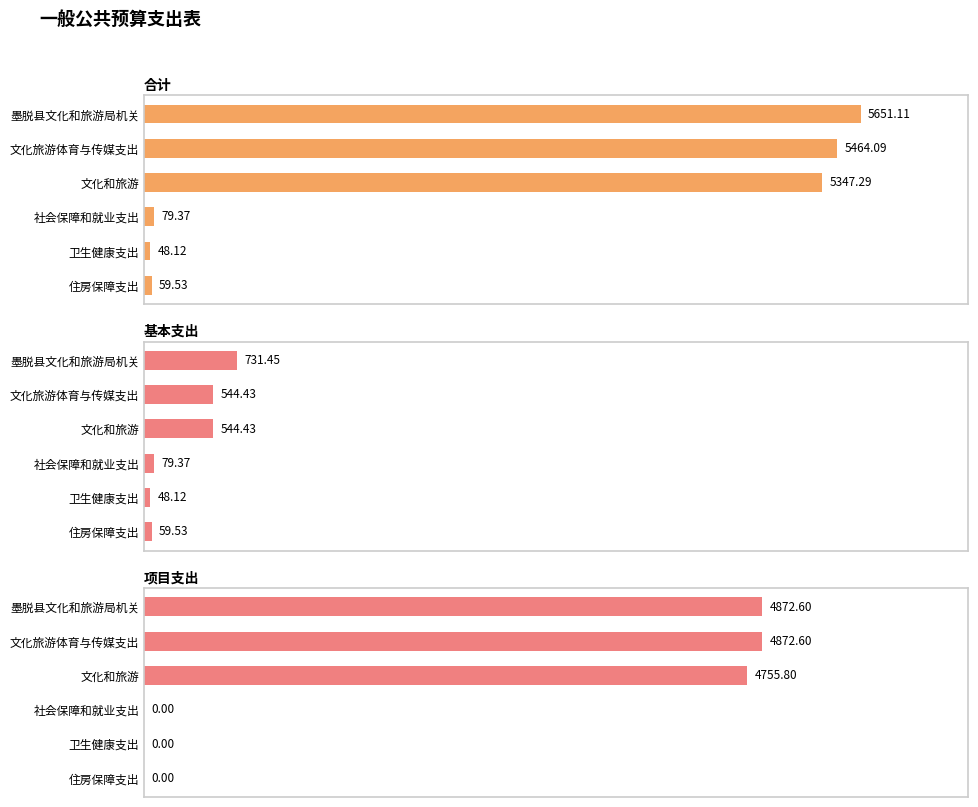

Which series has the largest range (max minus min)?

合计